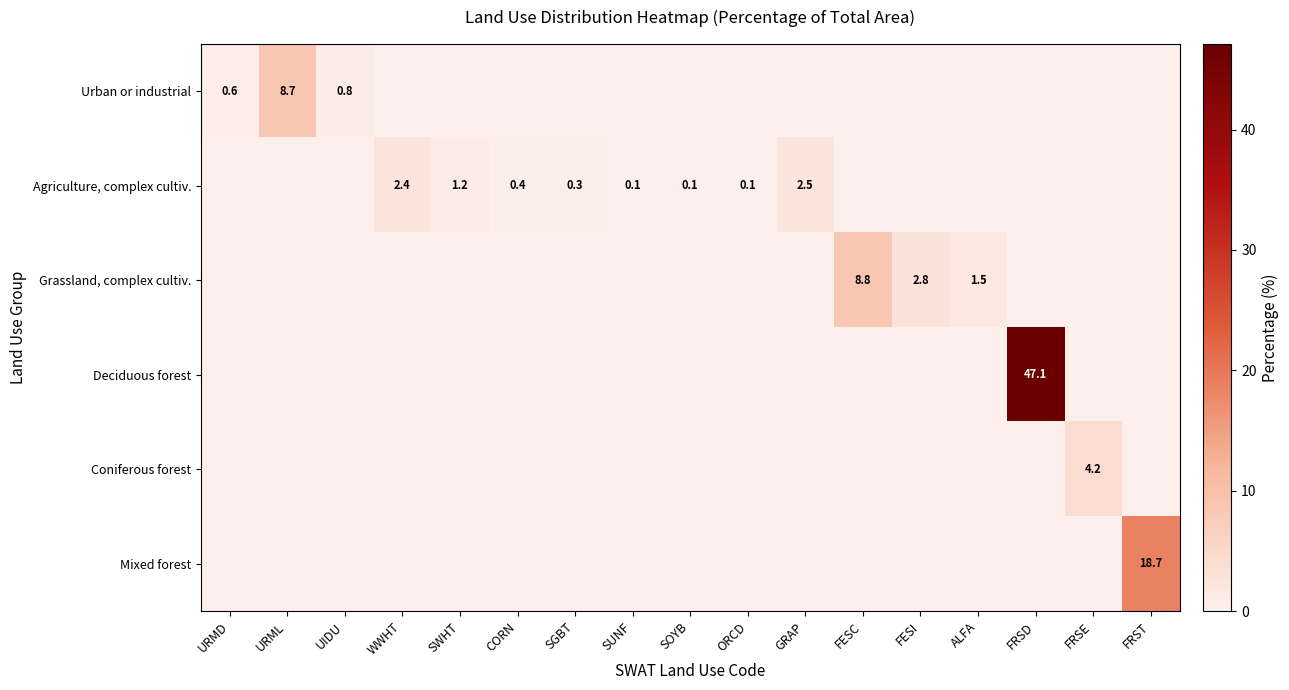

Is the value of Mixed forest at FRSE greater than the value of Coniferous forest at CORN?

No